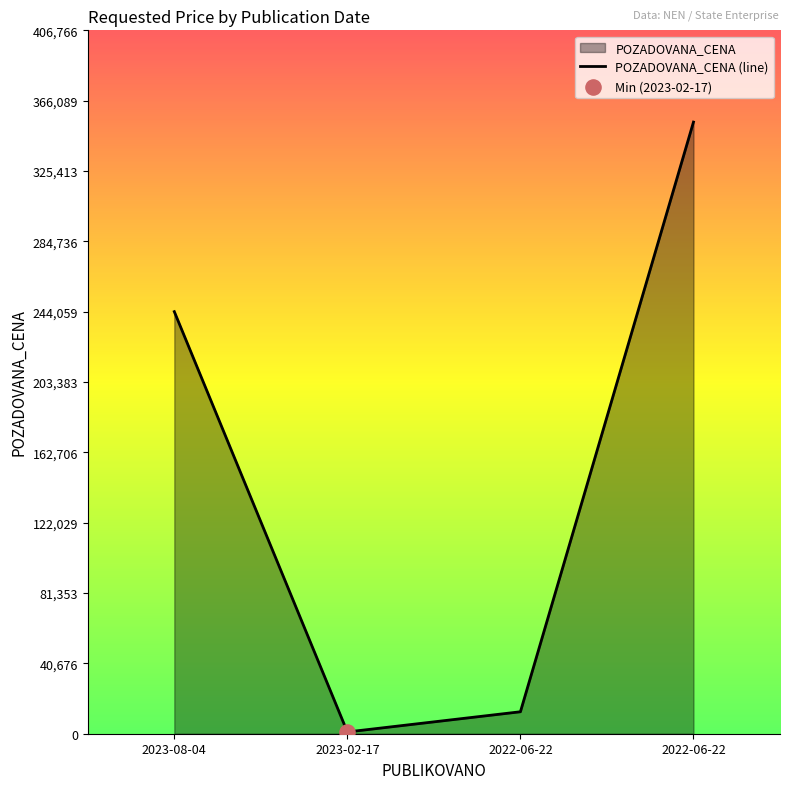

What is the change in value from 2022-06-22 to 2022-06-22?

+341010